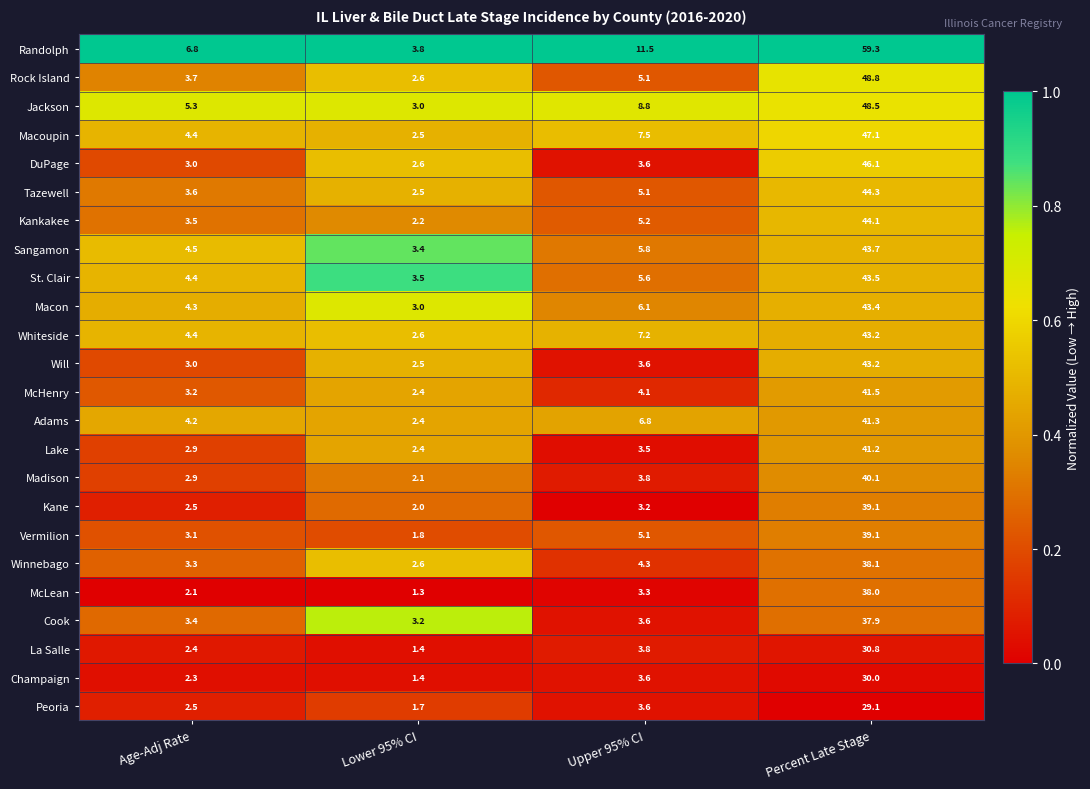

What is the sum of all Sangamon values?

57.4